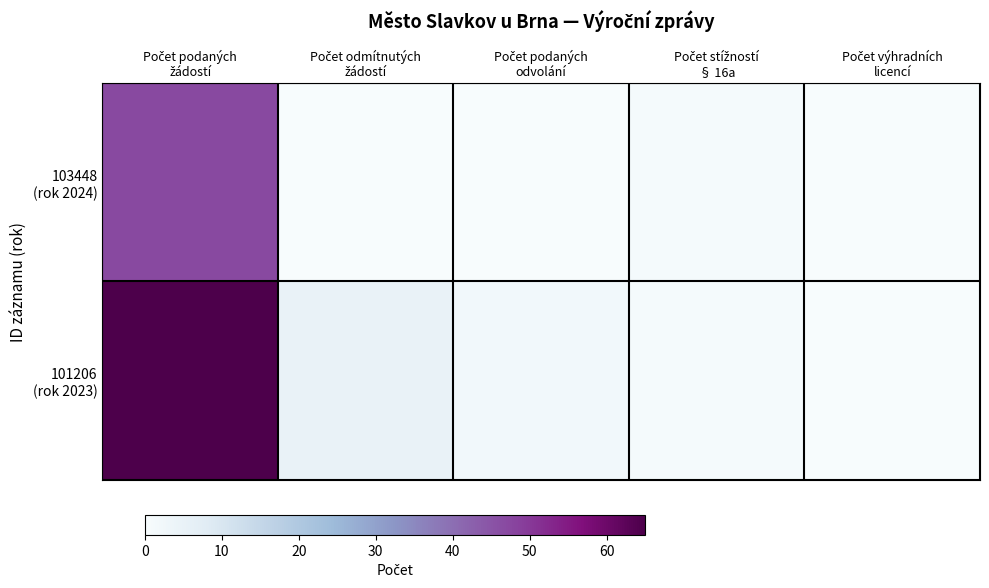

At which category is the sum across all series the highest?

Počet podaných
žádostí